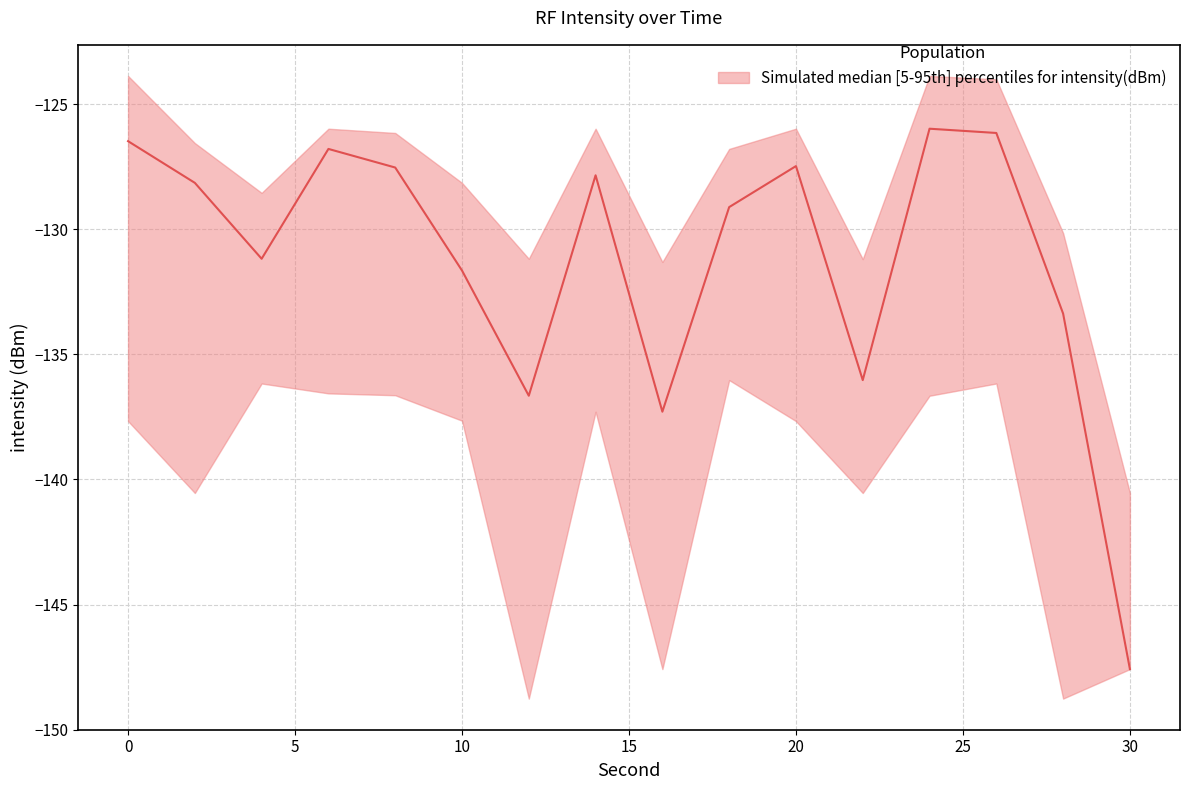

Rank the categories by median value from highest to lowest.

24, 26, 0, 6, 20, 8, 14, 2, 18, 4, 10, 28, 22, 12, 16, 30